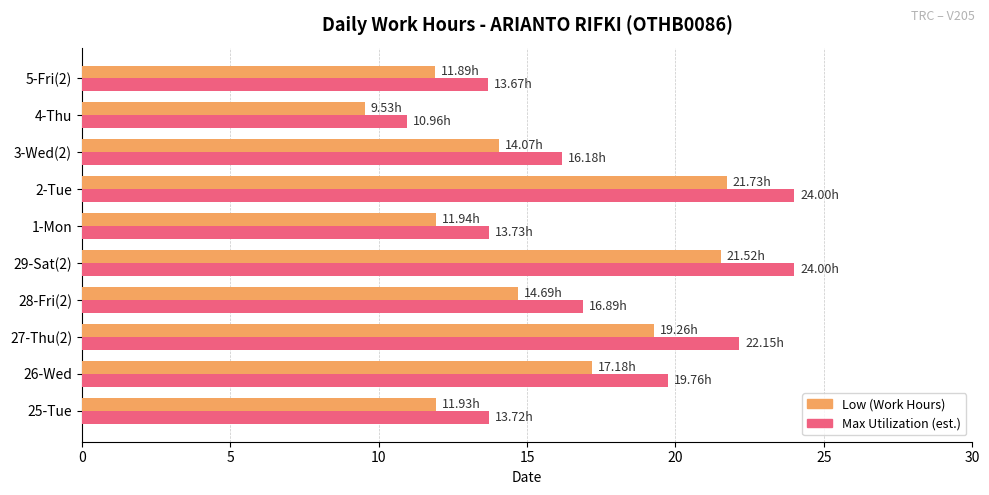

What is the difference between the maximum and minimum values in the Low (Work Hours) series?

12.2